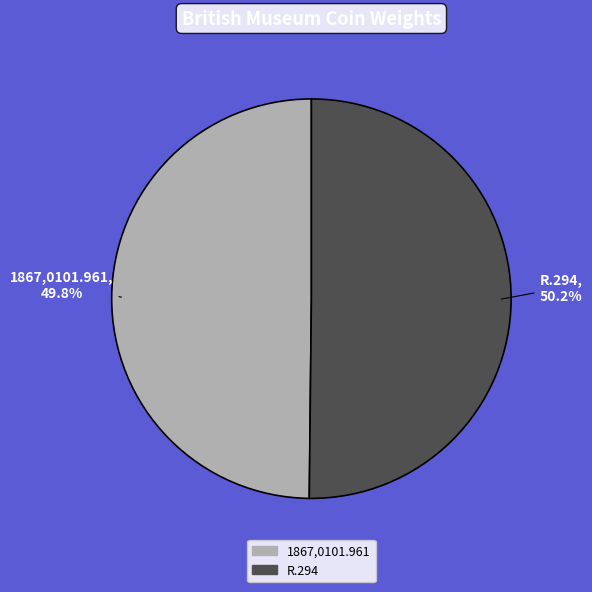

How many segments does this pie chart have?

2